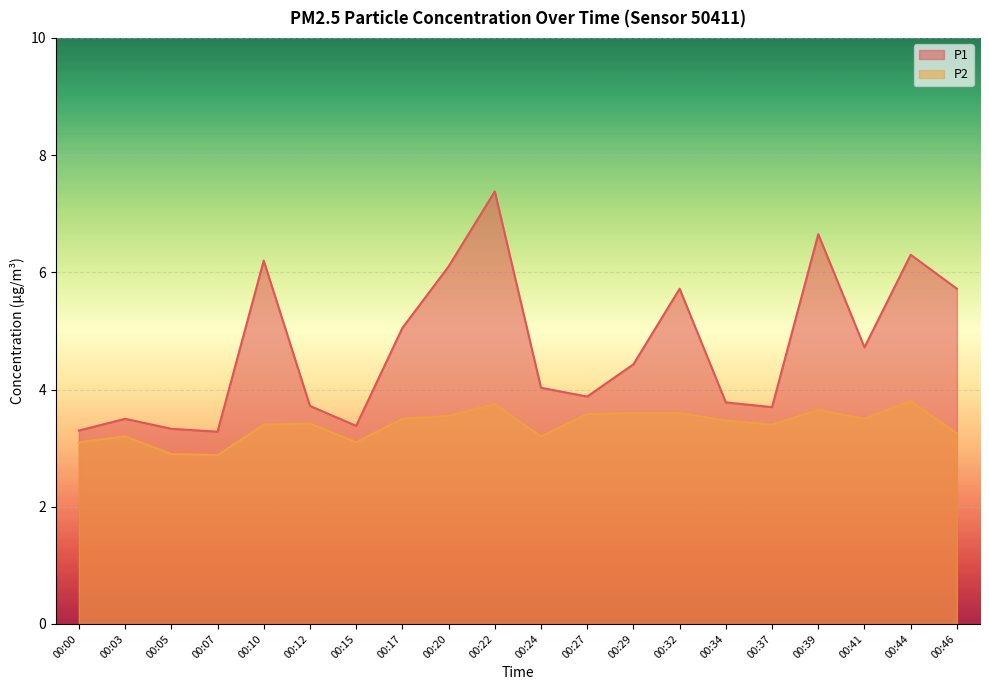

How many interior local valleys does the P2 series have?

5